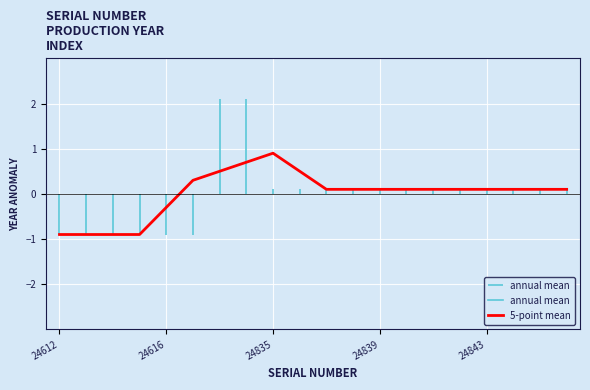

How many values are above zero?

15